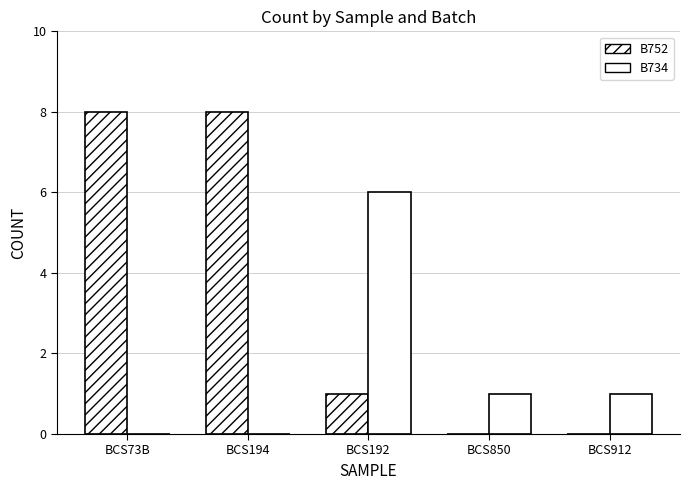

Count the number of categories in the chart.

5